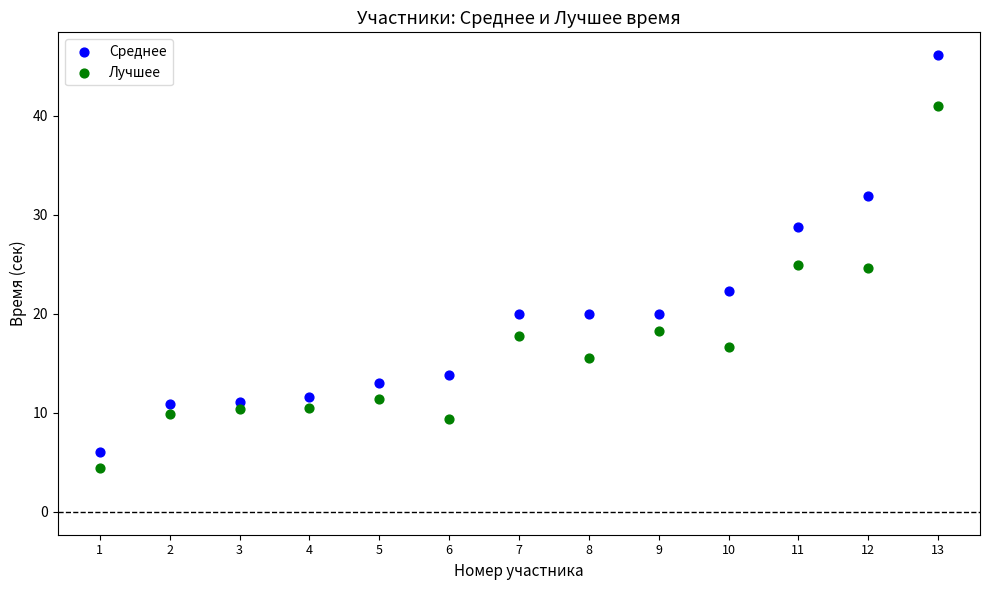

What are all the series names shown in the legend?

Среднее, Лучшее